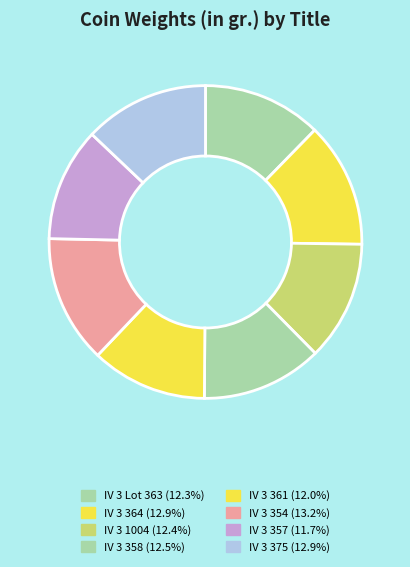

Approximately how many times larger is the value at IV 3 361 compared to IV 3 354?

0.9